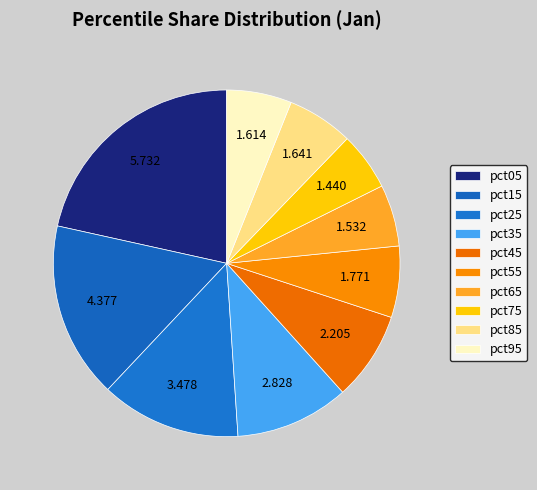

What is the change in value from pct05 to pct55?

-4.0